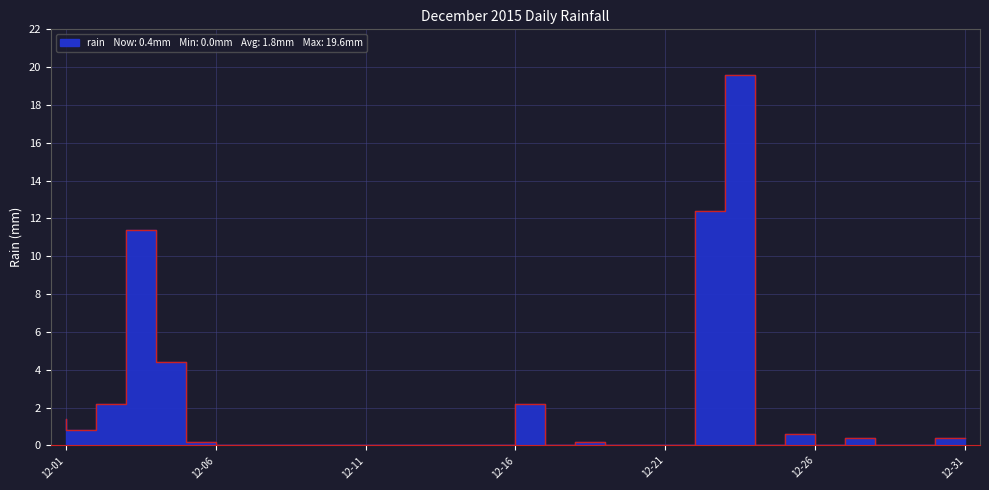

What is the difference between the maximum and minimum values?

19.6